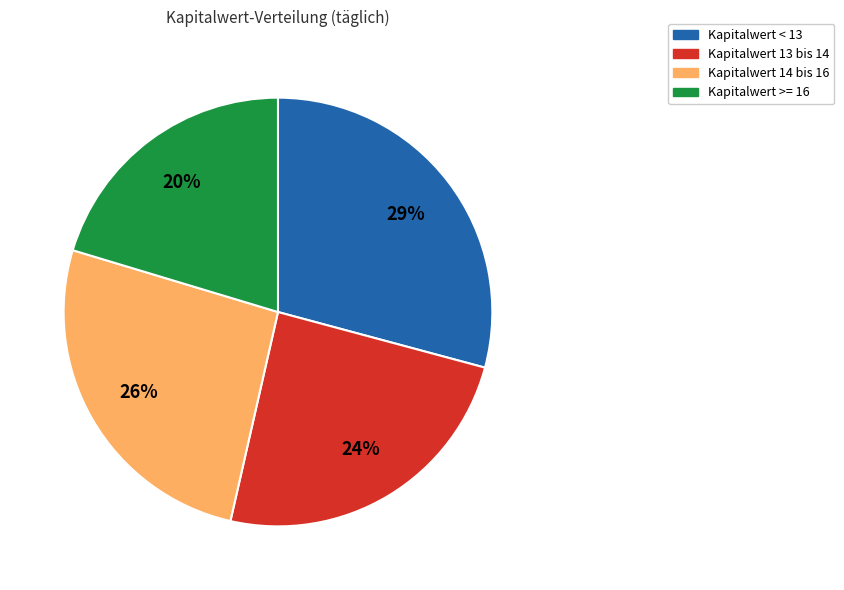

Is there any slice that represents more than half of the pie?

No